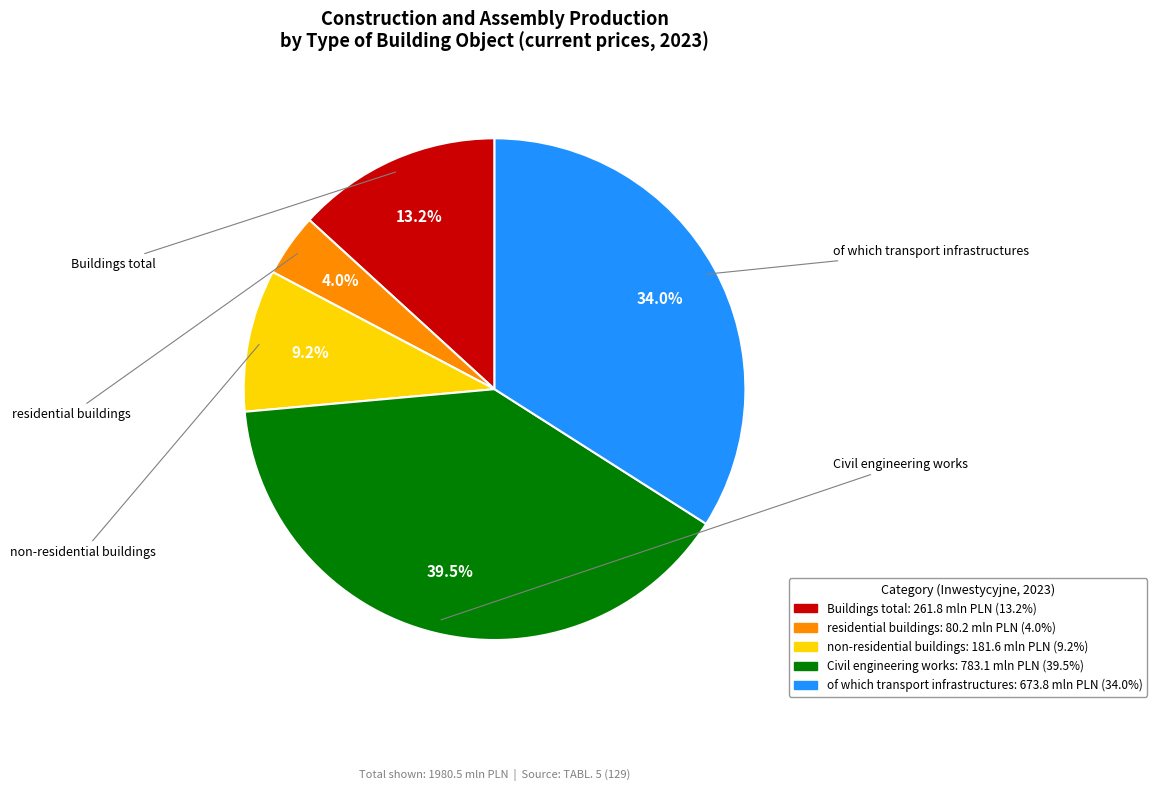

Does Buildings total represent more than half of the total?

No